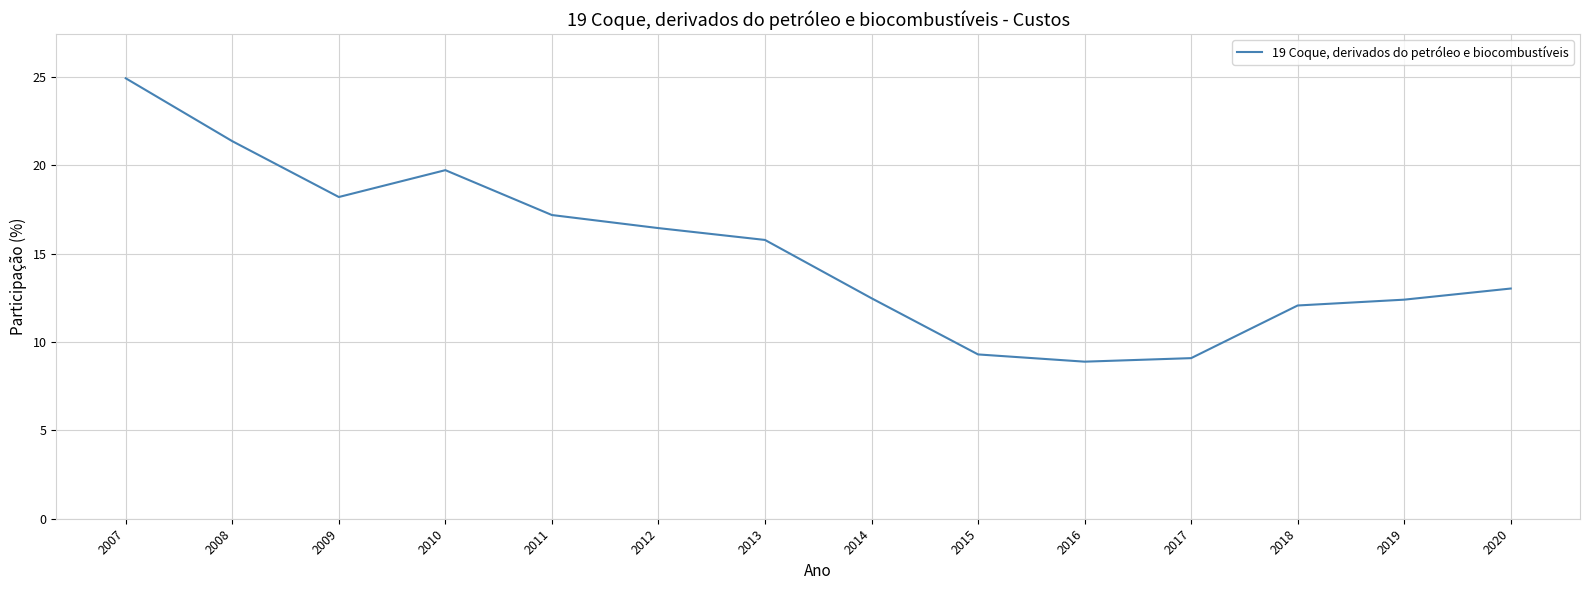

At which category does the data reach its first local valley?

2009